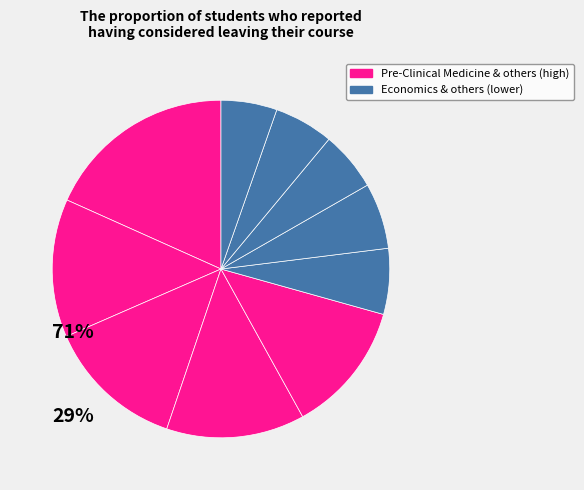

Count the number of slices in the pie.

10